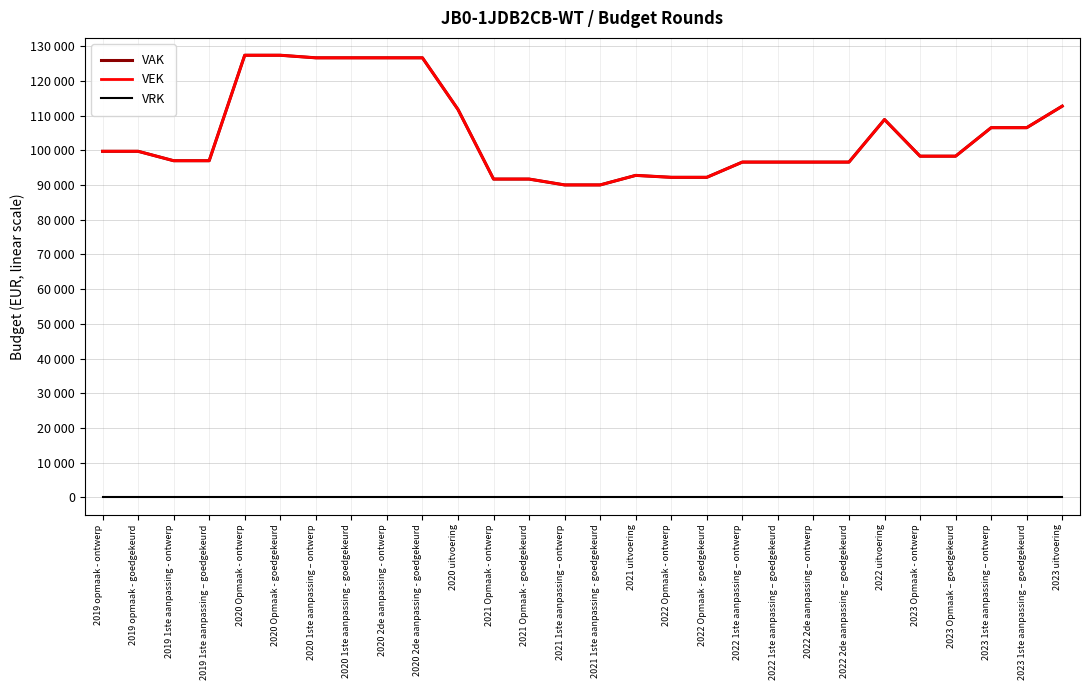

At which label does VEK first exceed 98298?

2019 opmaak - ontwerp